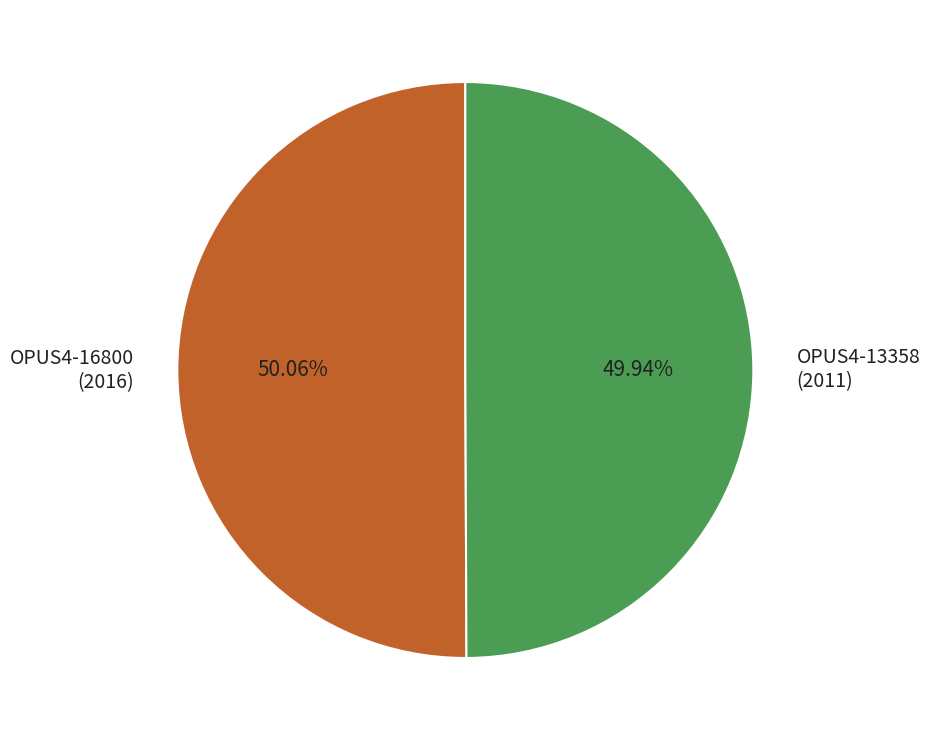

Is the sum of OPUS4-16800 (2016) and OPUS4-13358 (2011) greater than half?

Yes